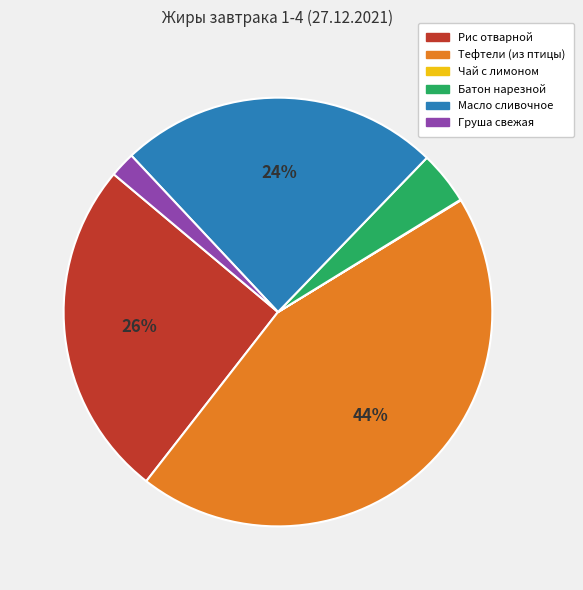

To the nearest percent, what is the difference between the largest and smallest slice percentages?

44%